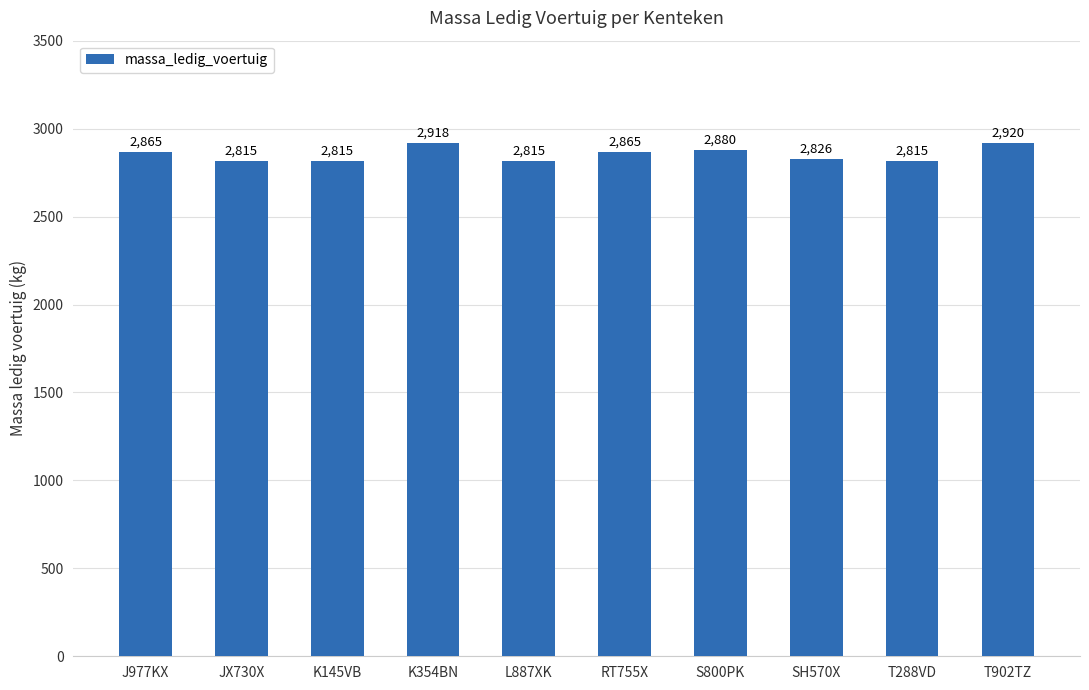

Reading left to right, transcribe all the data shown in this chart.

2865	2815	2815	2918	2815	2865	2880	2826	2815	2920